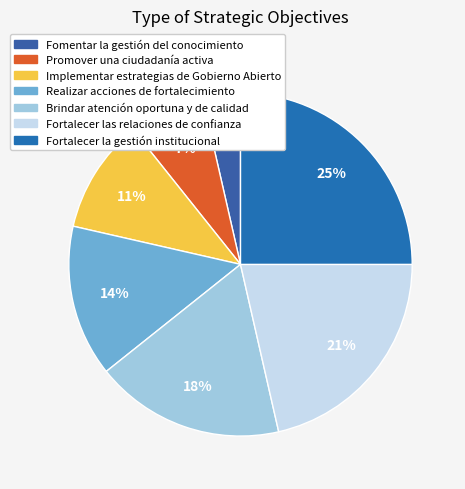

True or false: Fortalecer las relaciones de confianza accounts for 21% of the total.

True